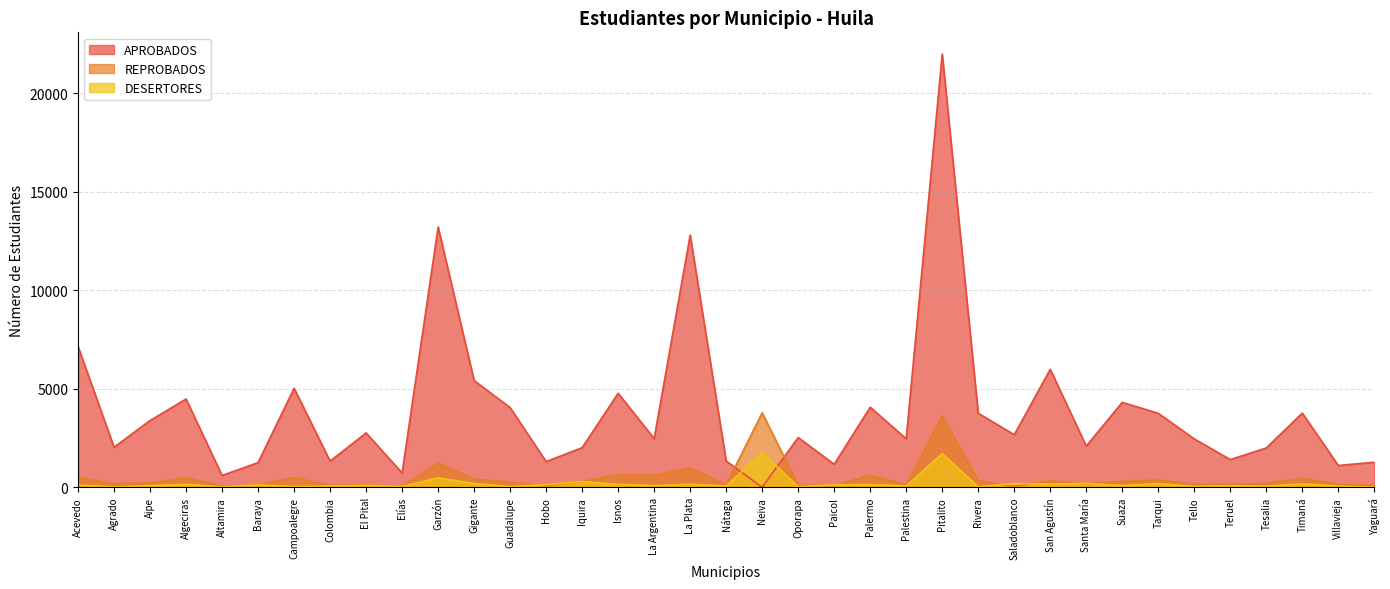

What is the difference between the REPROBADOS values at Rivera and Nátaga?

209